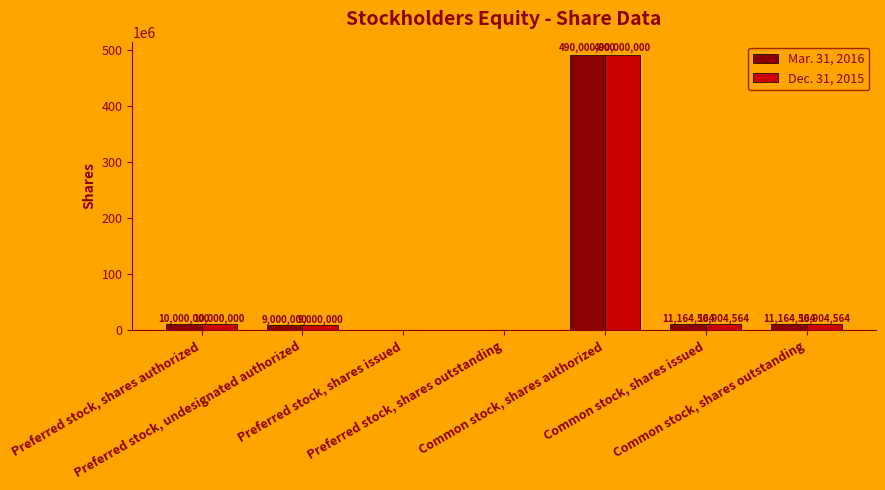

The value of Dec. 31, 2015 at Preferred stock, shares issued is 0. True or false?

True